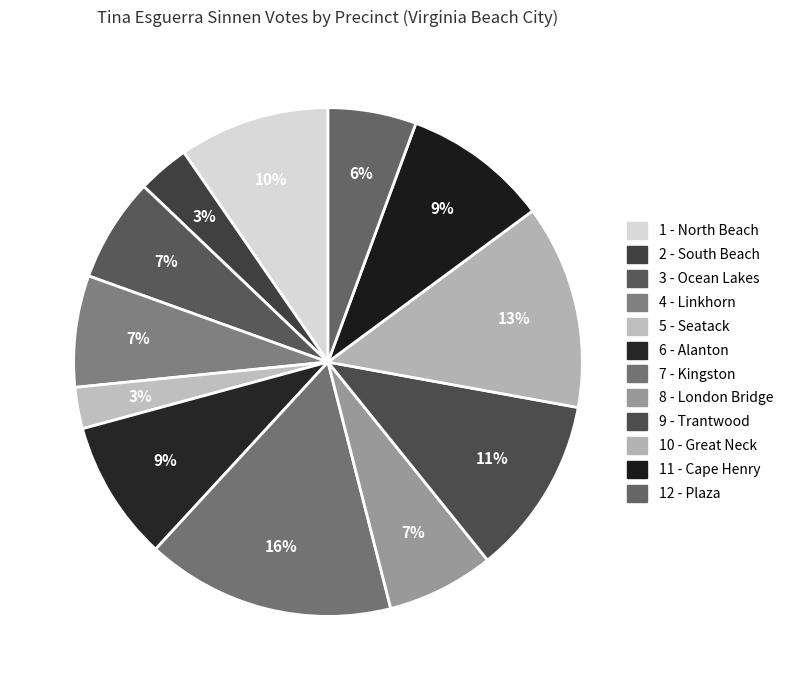

How many slices are in this pie chart?

12